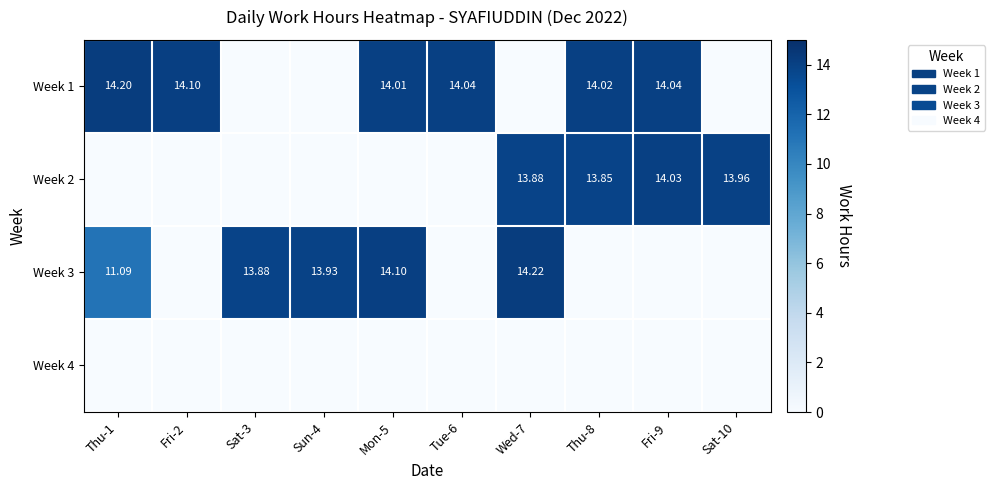

What is the difference between the maximum and minimum values in the Week 2 series?

14.0